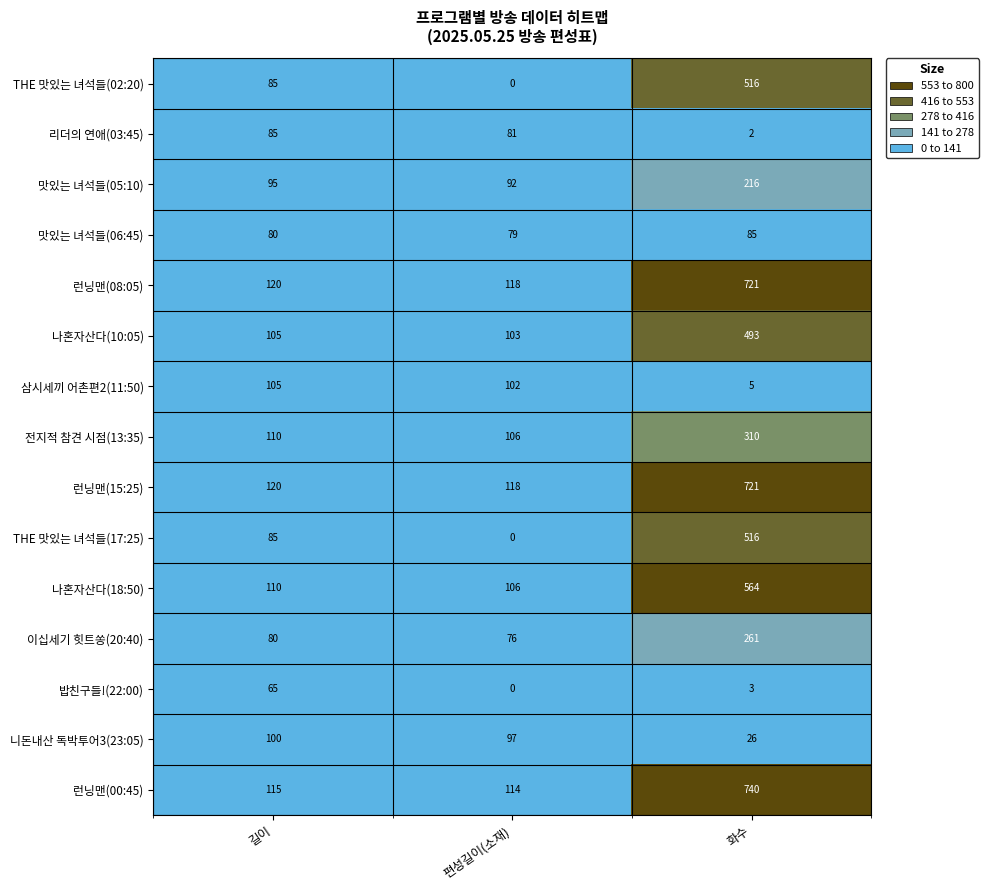

True or false: 런닝맨(15:25) has a value of 118 at 편성길이(소재).

True